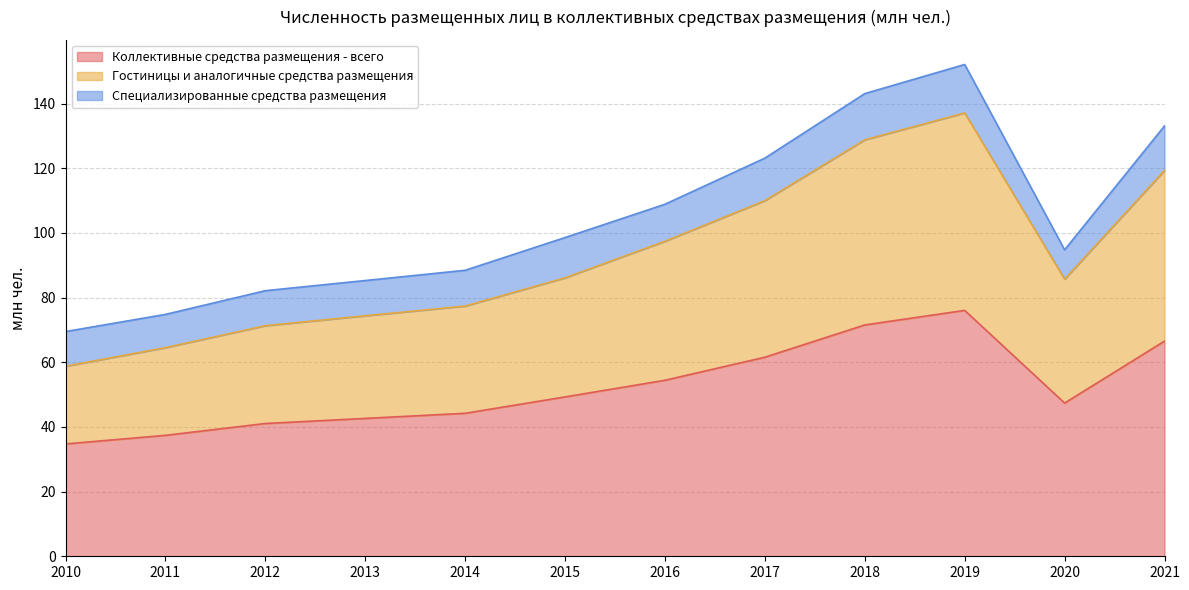

True or false: Гостиницы и аналогичные средства размещения and Коллективные средства размещения - всего cross at least once.

False